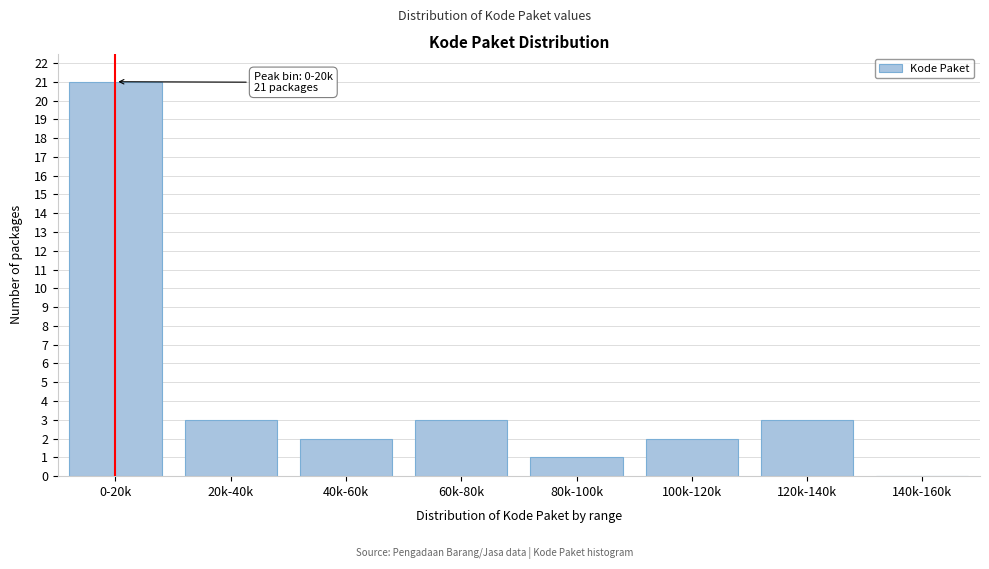

Reading left to right, extract all data points from this chart.

0-20k=21	20k-40k=3	40k-60k=2	60k-80k=3	80k-100k=1	100k-120k=2	120k-140k=3	140k-160k=0